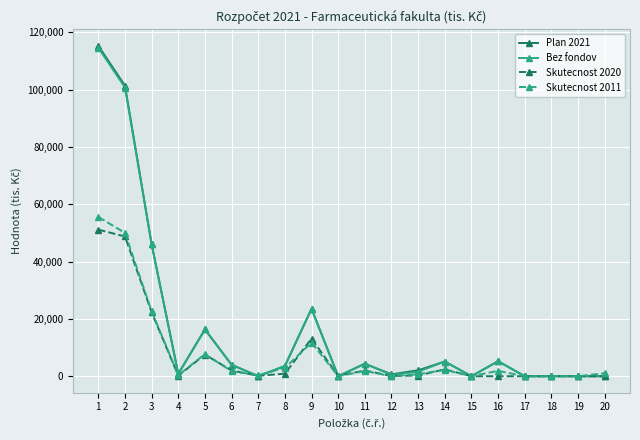

Which series has the largest range (max minus min)?

Plan 2021